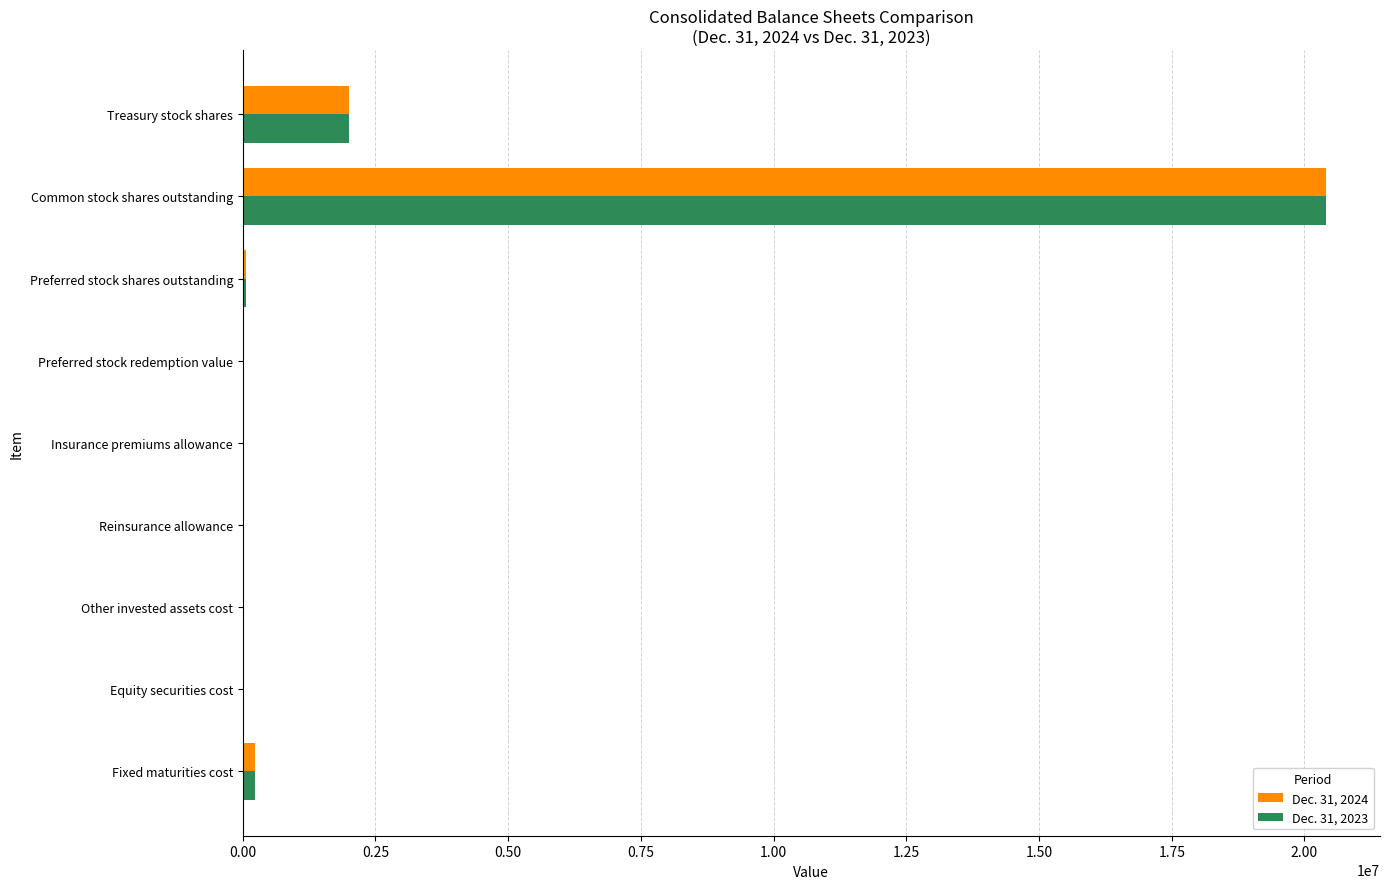

At which category is the sum across all series the highest?

Common stock shares outstanding